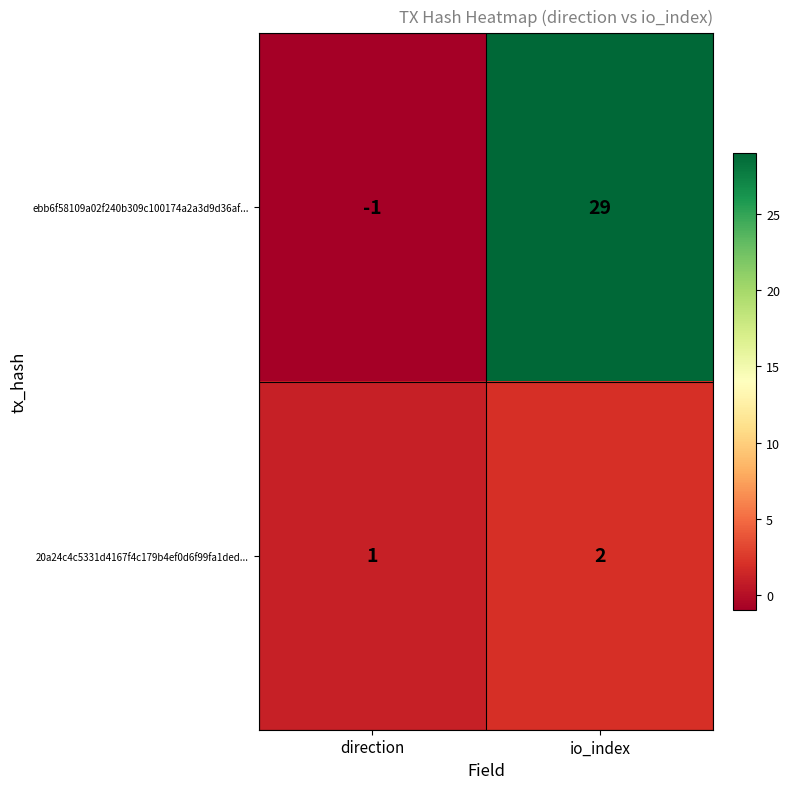

What is the maximum value shown in the chart?

29